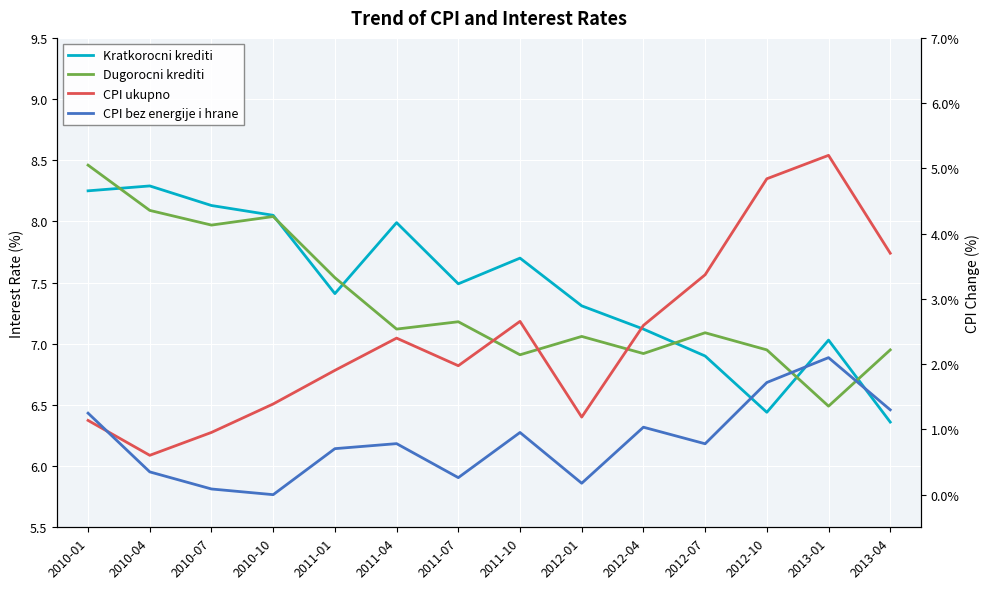

True or false: Dugorocni krediti and CPI bez energije i hrane cross at least once.

False